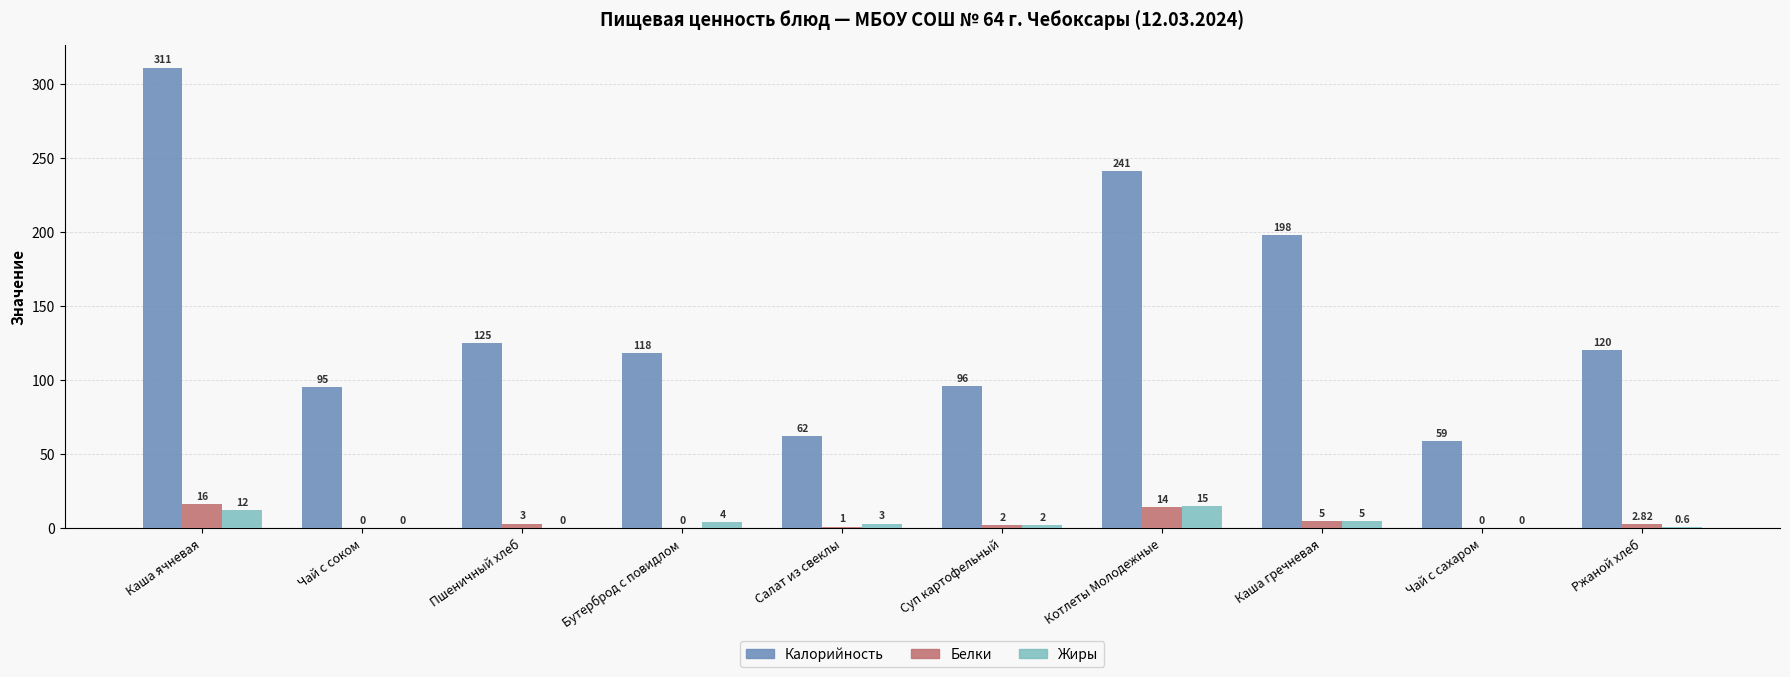

What is the sum of the Жиры values at Пшеничный хлеб and Котлеты Молодежные?

15.0